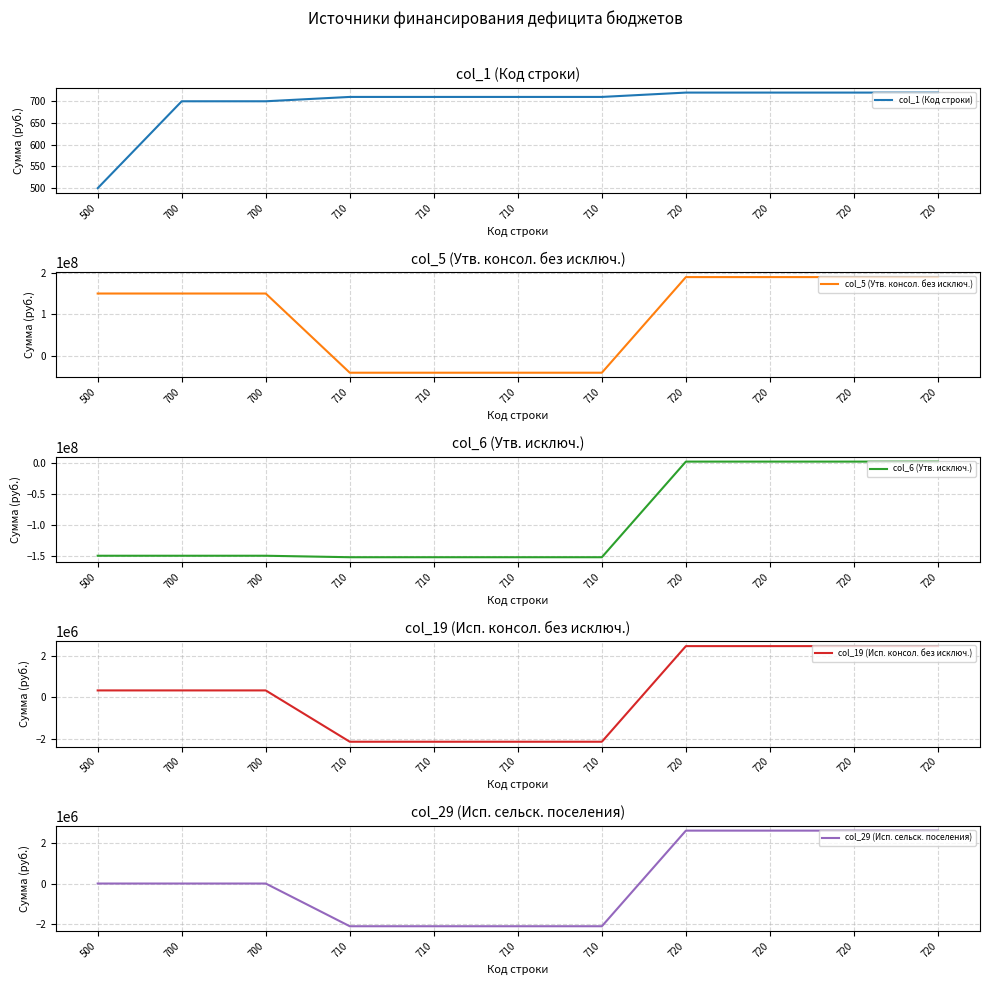

Which series has the largest range (max minus min)?

col_5 (Утв. консол. без исключ.)